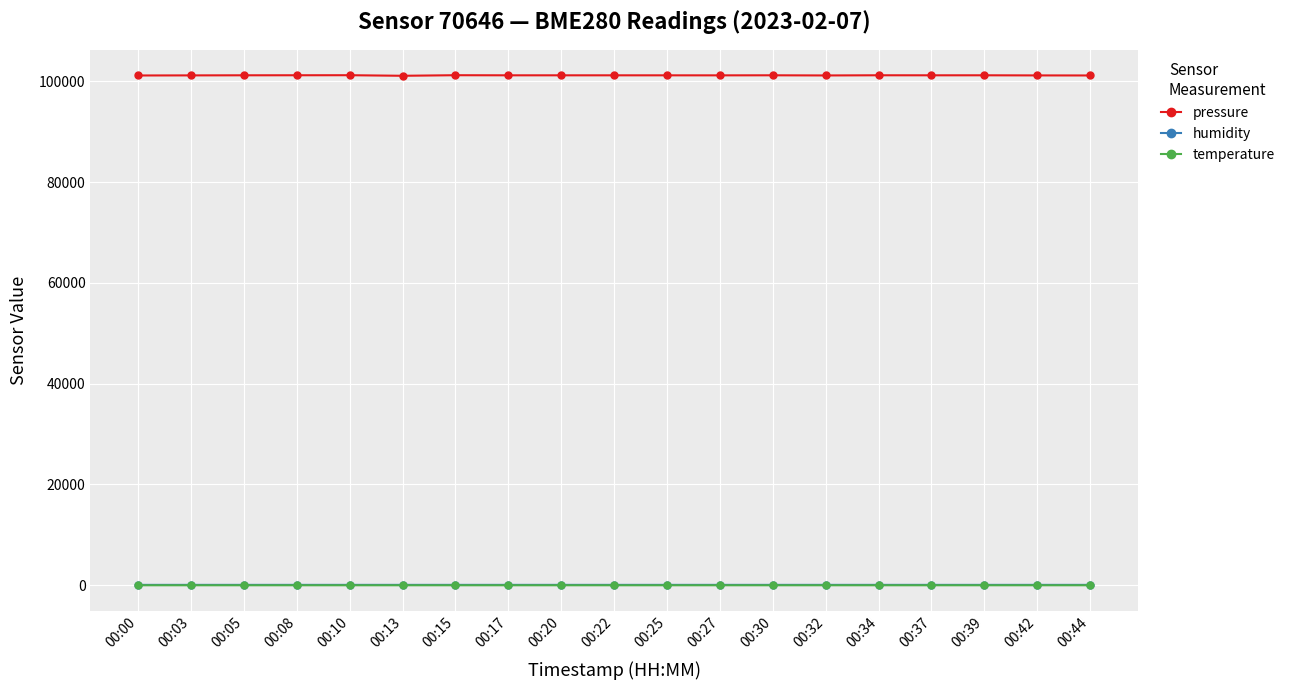

Is it true that pressure equals 101238.5 at 00:08?

True